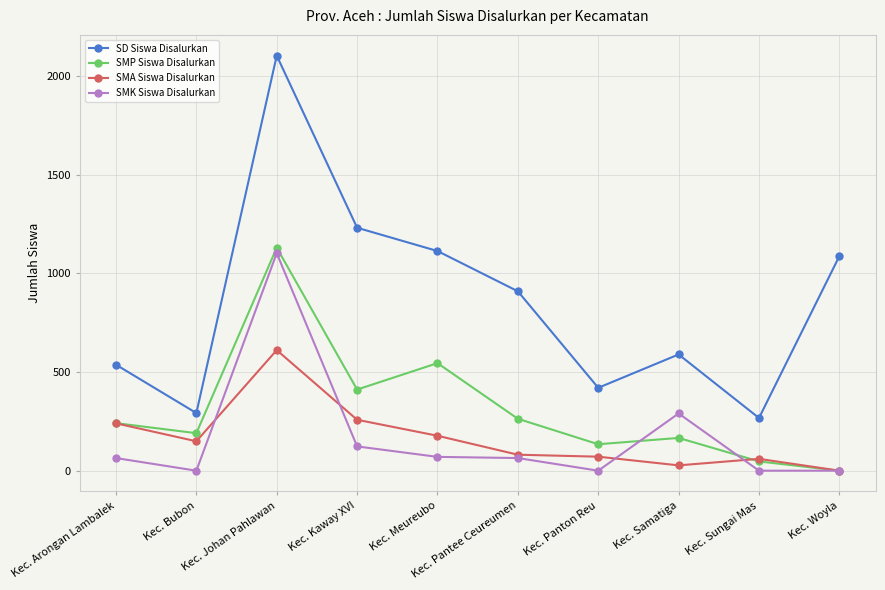

Does the chart display data point markers on the line(s)?

Yes